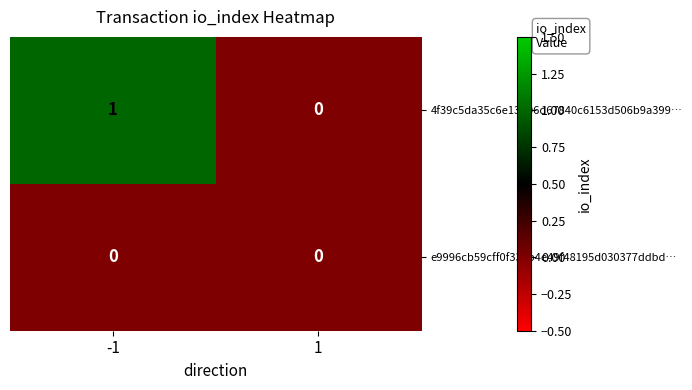

Is it true that 4f39c5da35c6e13d06d67840c6153d506b9a399… equals 1 at -1?

True